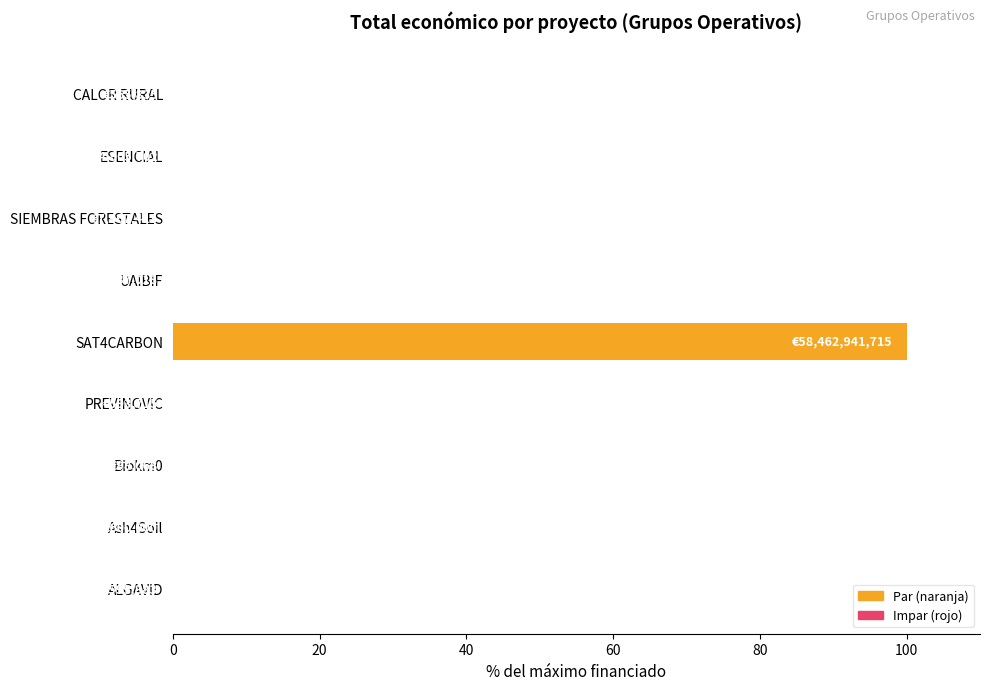

Are the bars grouped side by side (vs. stacked)?

No